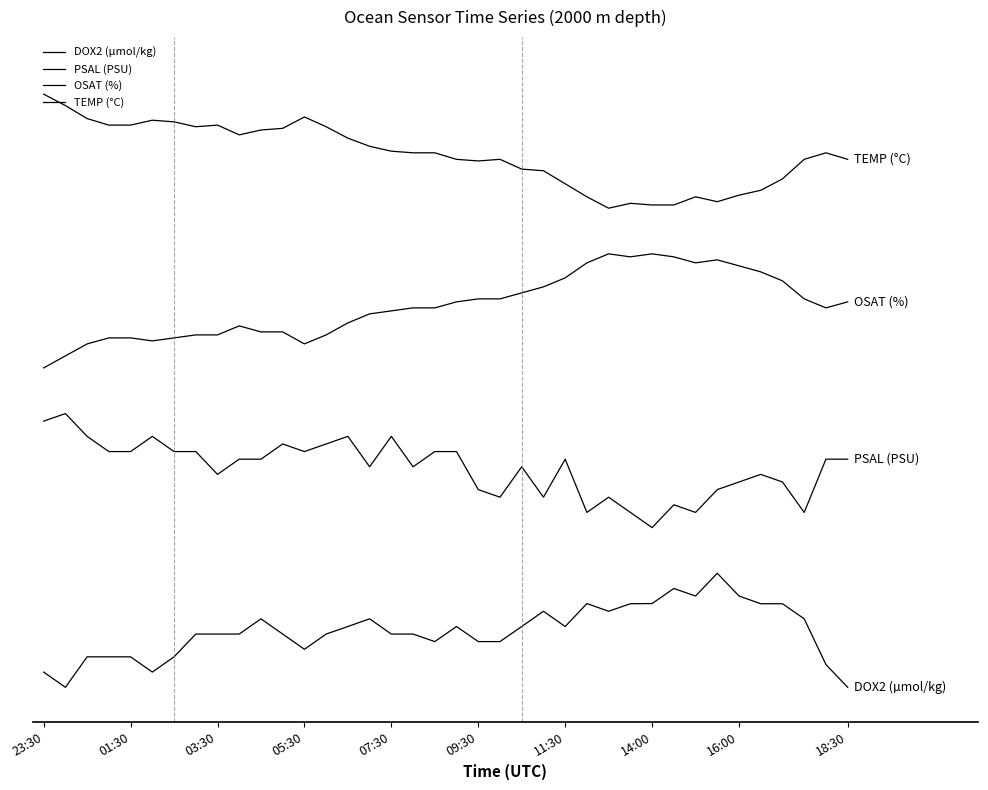

Which category has the highest value across all series?

23:30